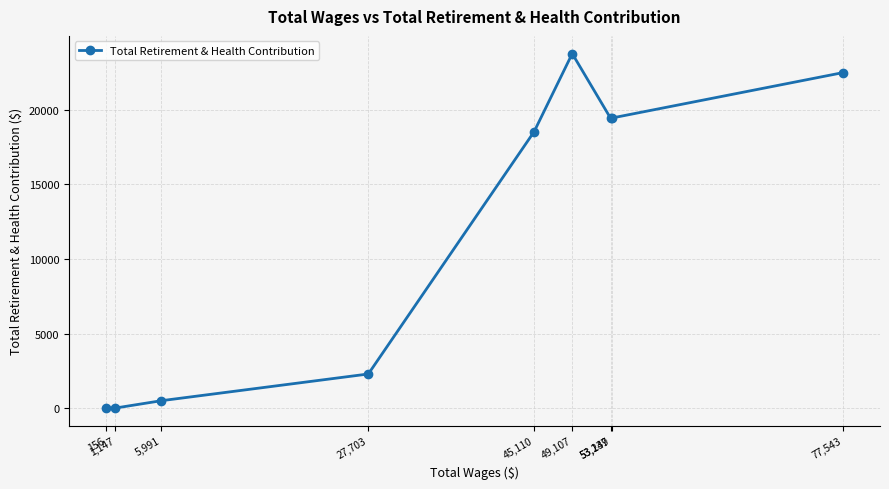

What is the label of the 2nd point from the right?

53,249